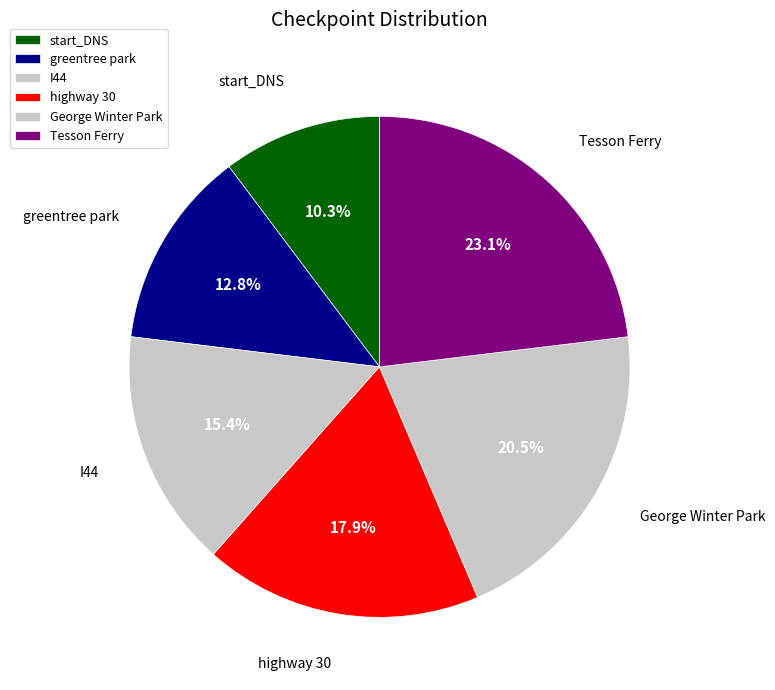

Is the sum of Tesson Ferry and greentree park greater than half?

No